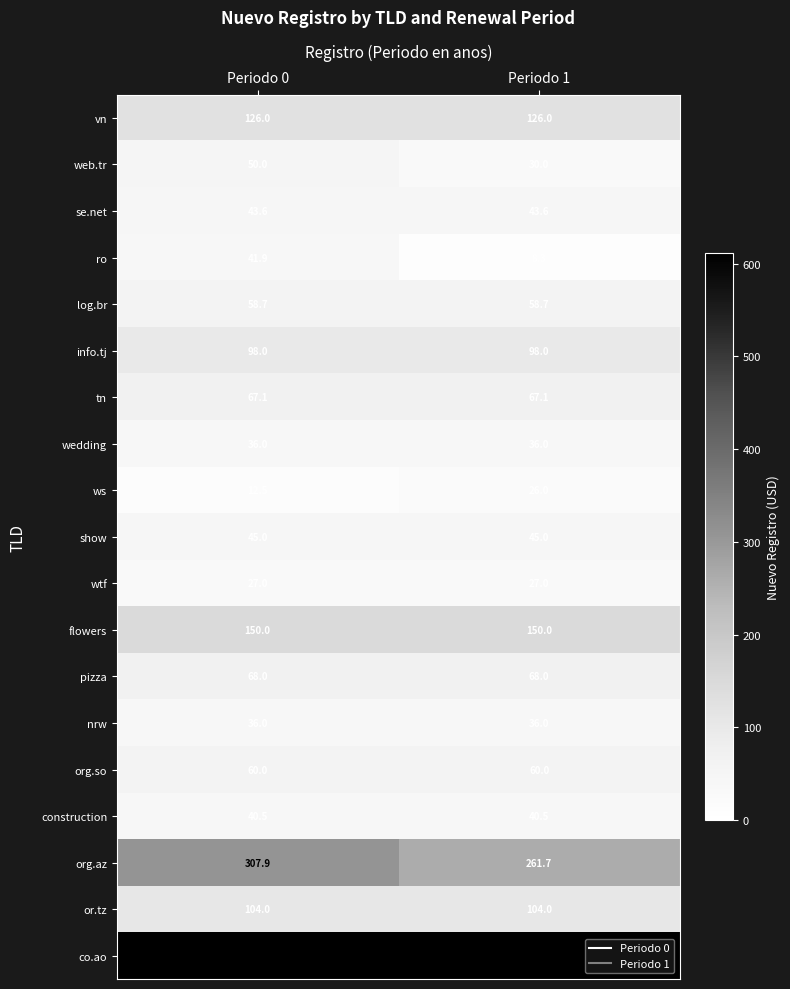

What is the total value across all series at Periodo 1?

1896.9